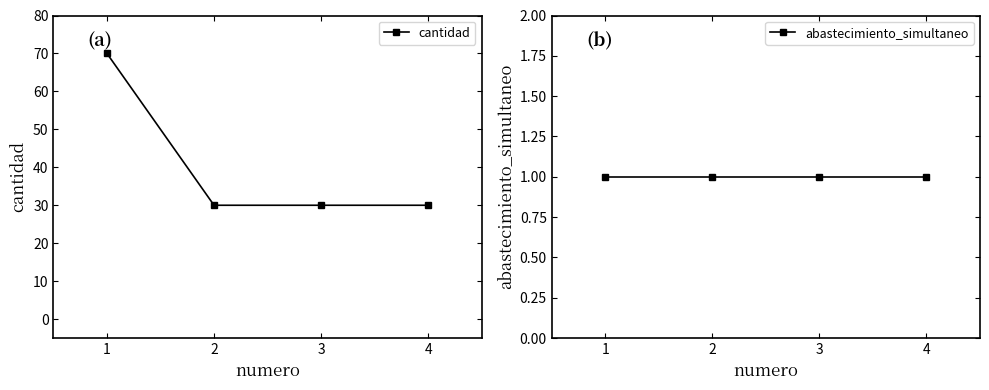

At which label does cantidad reach its peak?

1